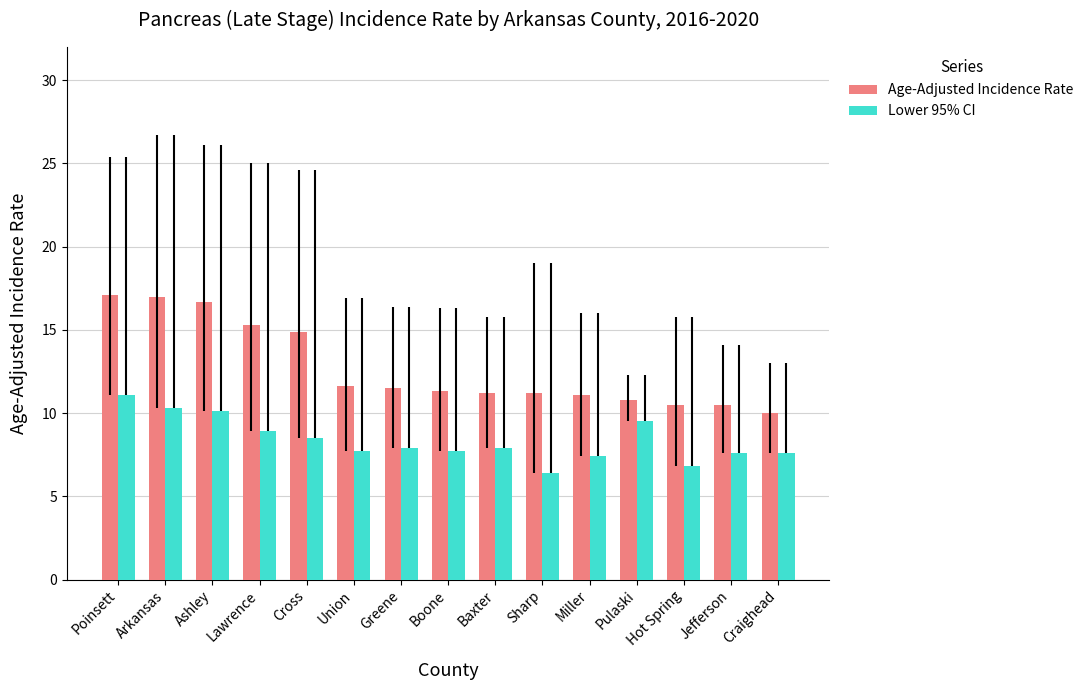

What is the difference between the second highest and minimum values in the Age-Adjusted Incidence Rate series?

7.0